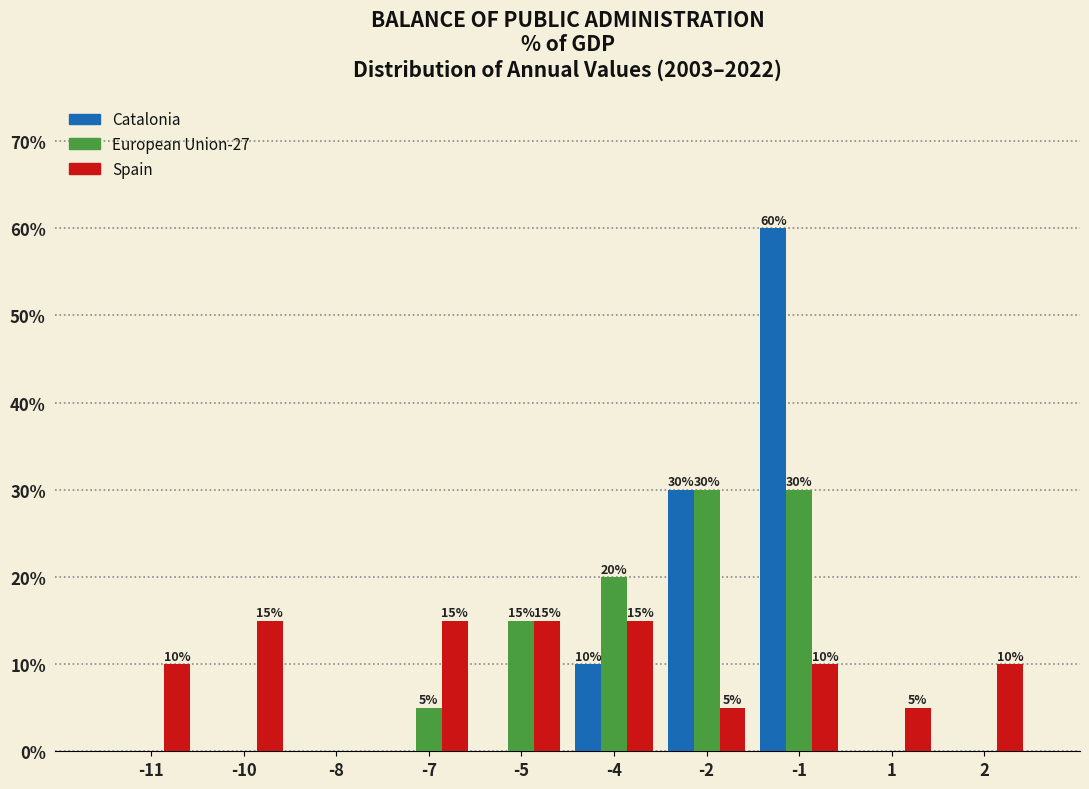

Reading left to right, transcribe all the data shown in this chart.

Catalonia: -11=0	-10=0	-8=0	-7=0	-5=0	-4=10	-2=30	-1=60	1=0	2=0
European Union-27: -11=0	-10=0	-8=0	-7=5	-5=15	-4=20	-2=30	-1=30	1=0	2=0
Spain: -11=10	-10=15	-8=0	-7=15	-5=15	-4=15	-2=5	-1=10	1=5	2=10